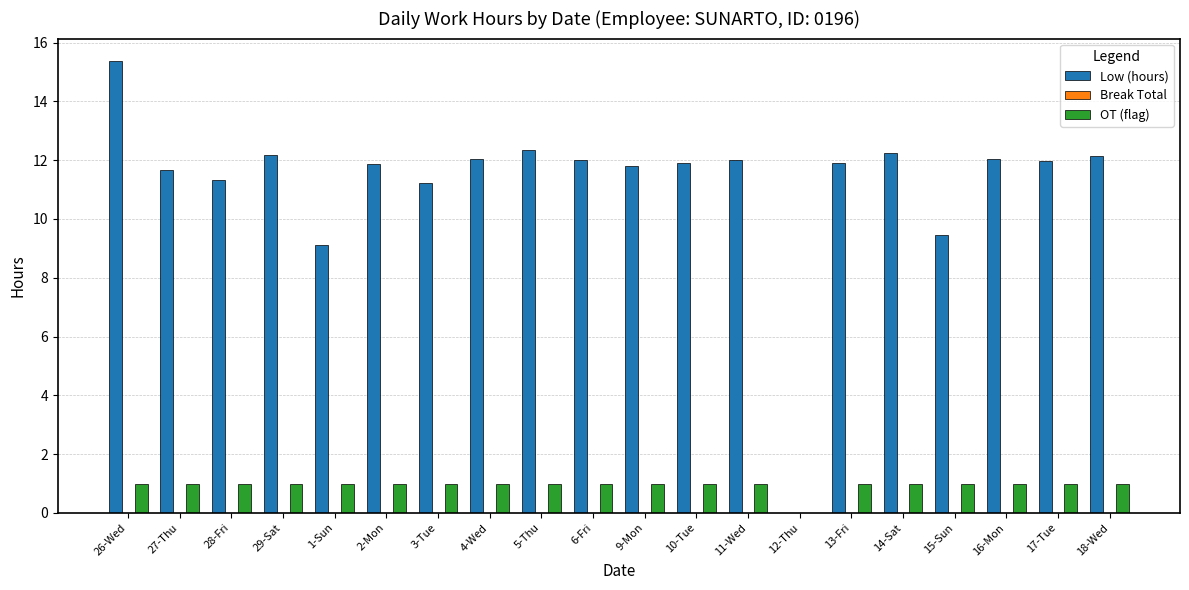

Where does the Low (hours) series first go above 11?

26-Wed